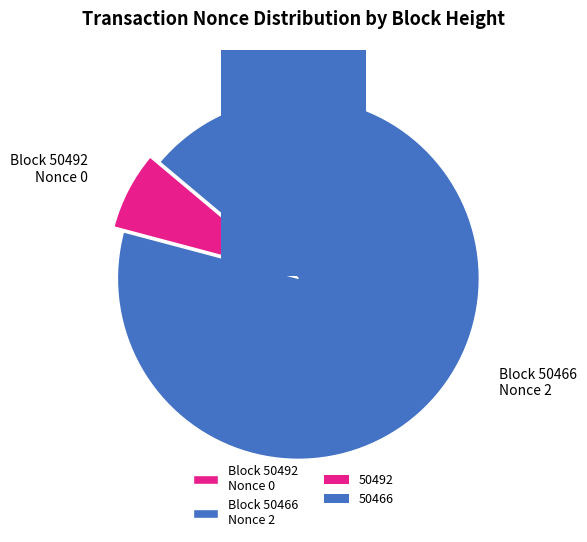

Does 50492 account for over 50% of the chart?

No